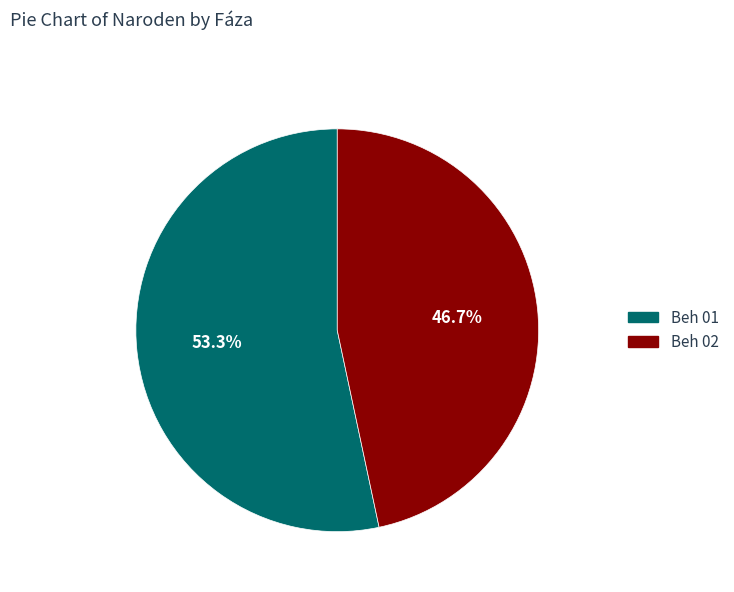

To the nearest percent, what percentage of the pie is Beh 02?

47%